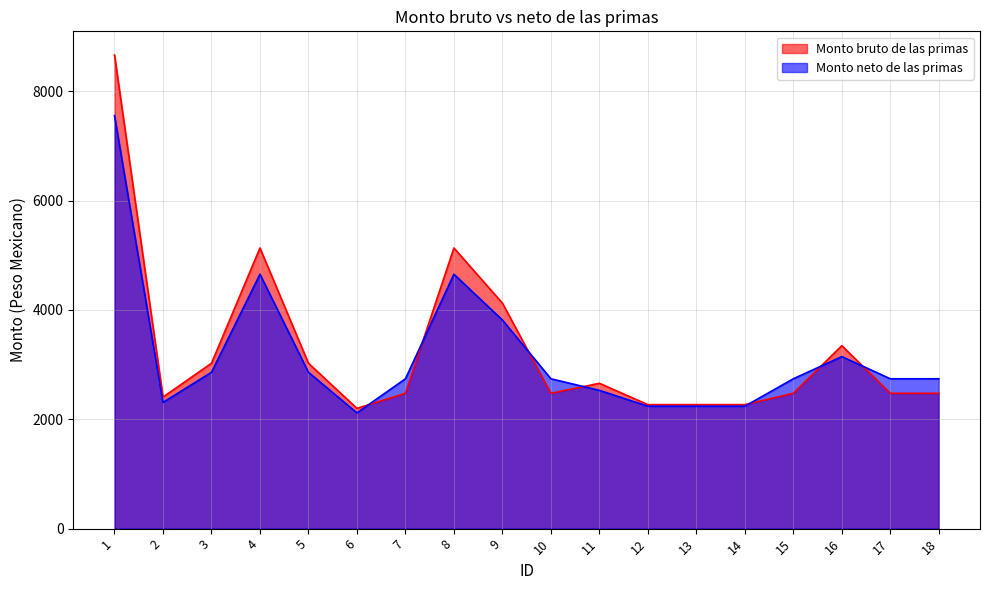

Reading right to left, extract all data points from this chart.

Monto bruto de las primas: 2475.0	2475.0	3346.3	2475.0	2268.1	2268.1	2268.1	2658.3	2475.0	4125.0	5133.0	2475.0	2200.0	3025.0	5133.0	3025.0	2406.2	8662.5
Monto neto de las primas: 2740.9	2740.9	3146.2	2740.9	2239.2	2239.2	2239.2	2529.0	2740.9	3815.9	4652.8	2740.9	2117.4	2859.6	4652.8	2859.6	2308.4	7554.4